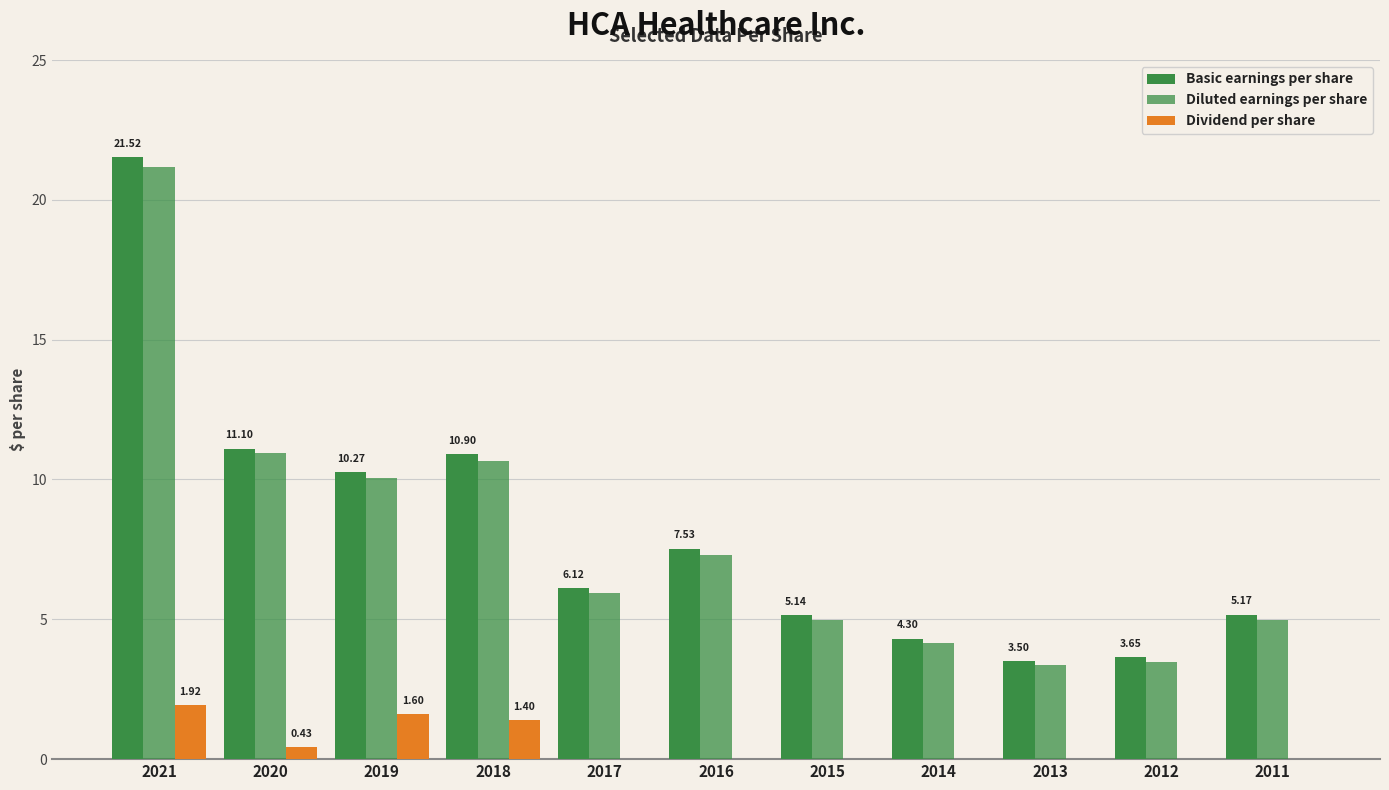

Count the number of data series in this chart.

3